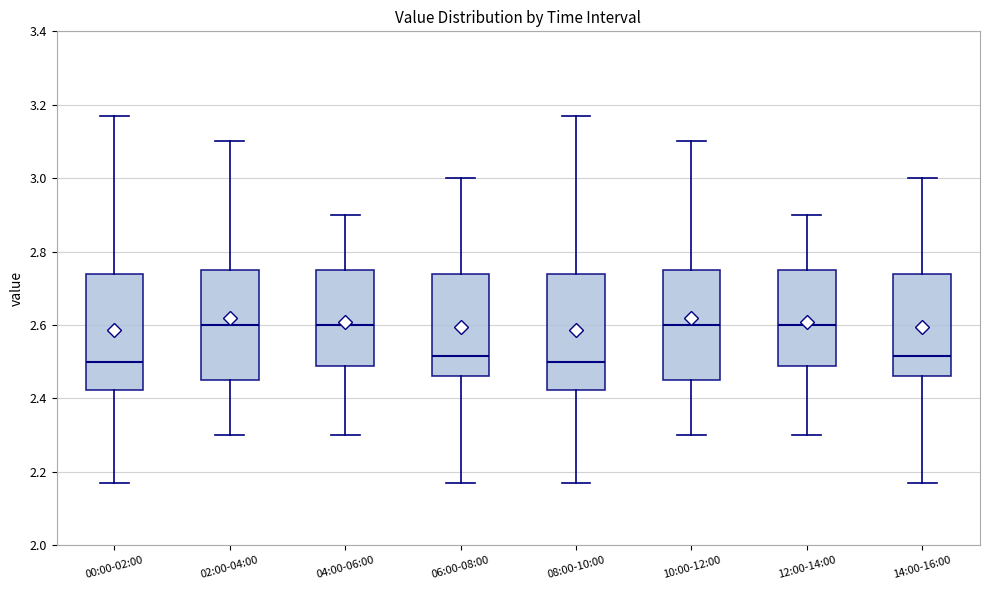

Reading left to right, transcribe this box plot: for each box, give where its median line is, the range the box spans, and where its two whiskers end, as read against the y-axis. The values are not printed on the chart, so give them approximately, as read against the axis.

00:00-02:00: median 2.50, box 2.42 to 2.74, whiskers 2.18 to 3.18
02:00-04:00: median 2.60, box 2.46 to 2.76, whiskers 2.30 to 3.10
04:00-06:00: median 2.60, box 2.48 to 2.76, whiskers 2.30 to 2.90
06:00-08:00: median 2.52, box 2.46 to 2.74, whiskers 2.18 to 3.00
08:00-10:00: median 2.50, box 2.42 to 2.74, whiskers 2.18 to 3.18
10:00-12:00: median 2.60, box 2.46 to 2.76, whiskers 2.30 to 3.10
12:00-14:00: median 2.60, box 2.48 to 2.76, whiskers 2.30 to 2.90
14:00-16:00: median 2.52, box 2.46 to 2.74, whiskers 2.18 to 3.00